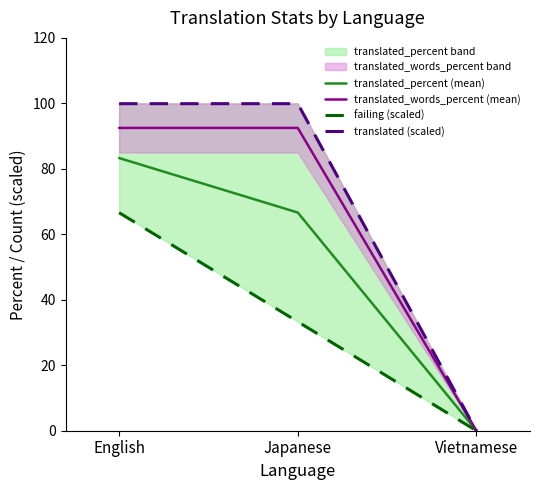

Rank the series by their maximum value, from highest to lowest.

translated (scaled), translated_words_percent (mean), translated_percent (mean), failing (scaled)